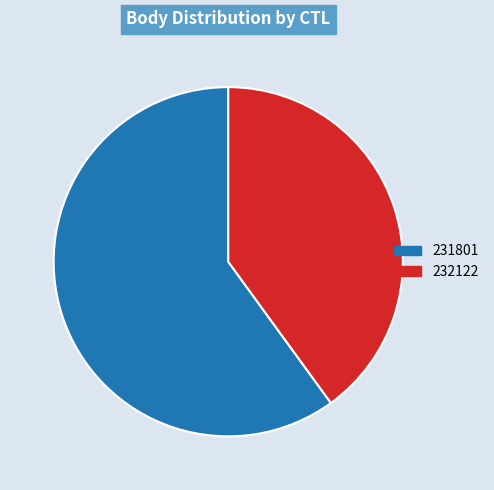

How many segments does this pie chart have?

2